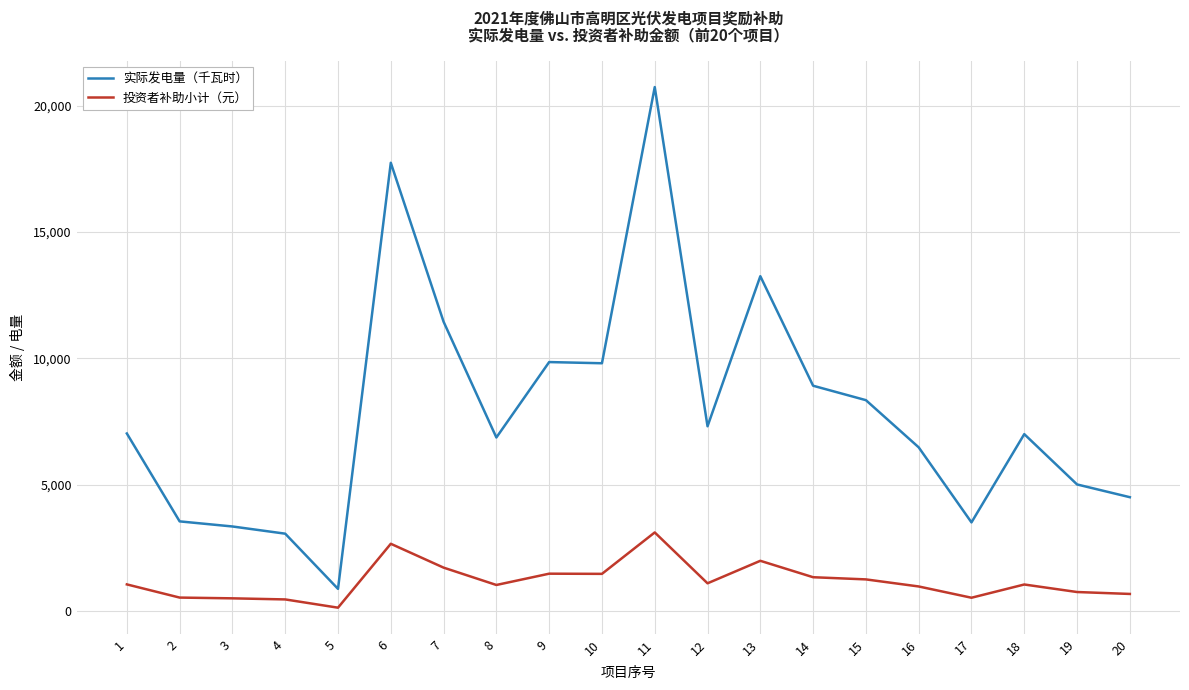

Which series has the largest range (max minus min)?

实际发电量（千瓦时）